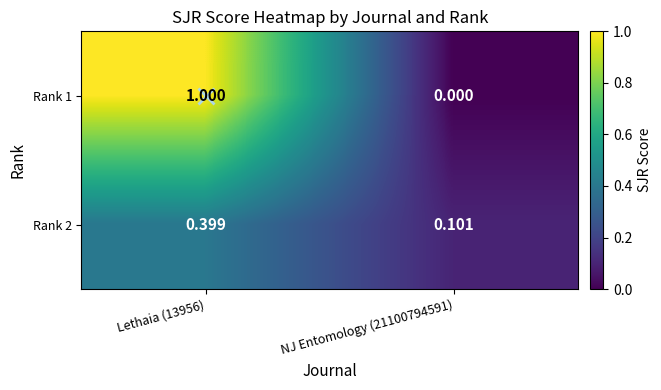

Is the value of Rank 1 at Lethaia (13956) greater than the value of Rank 2 at NJ Entomology (21100794591)?

Yes